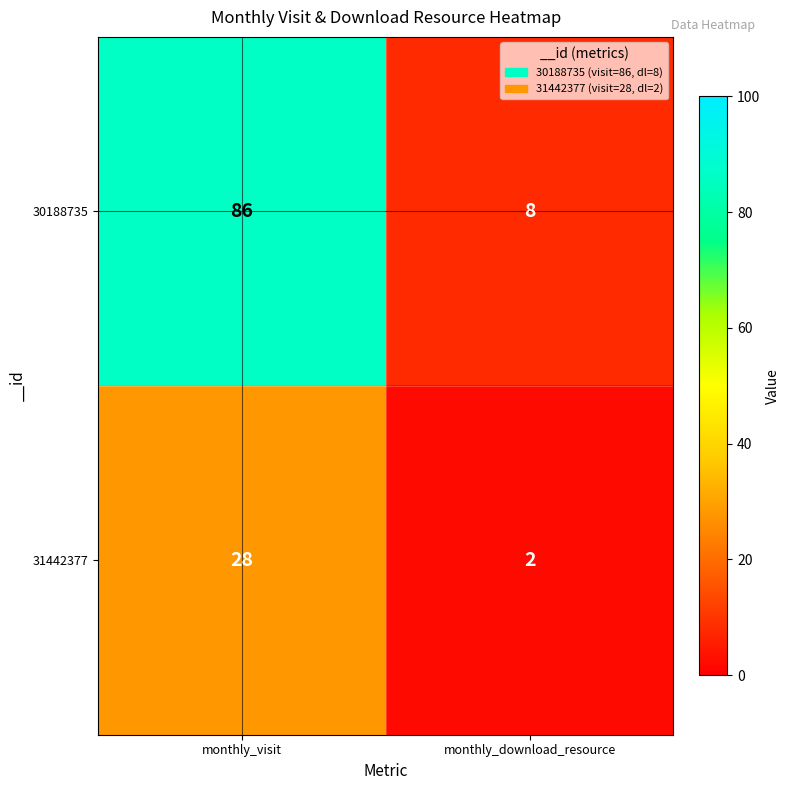

Which series has the widest spread of values?

30188735